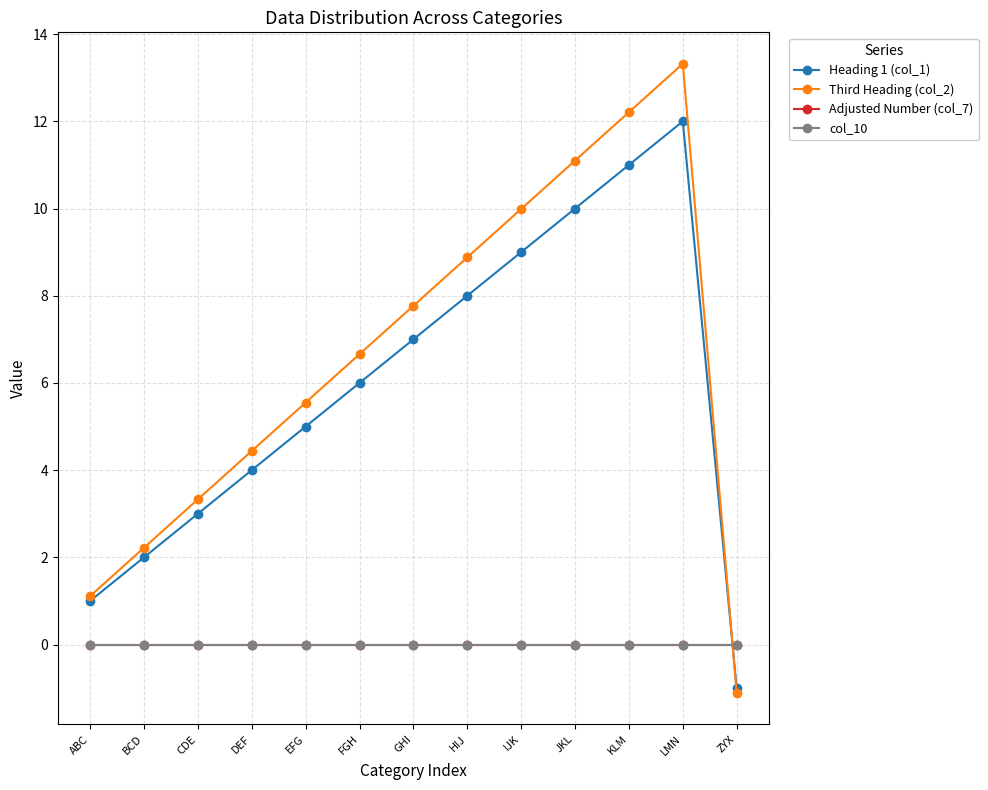

Between BCD and HIJ, which is larger?

HIJ